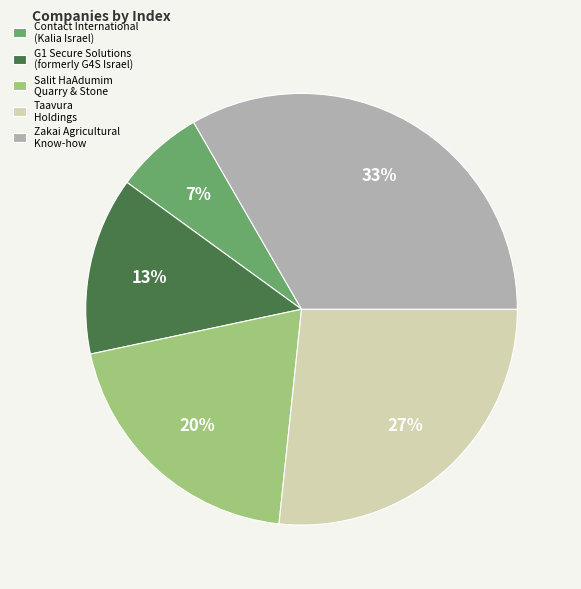

To the nearest percent, what is the average slice percentage?

20%